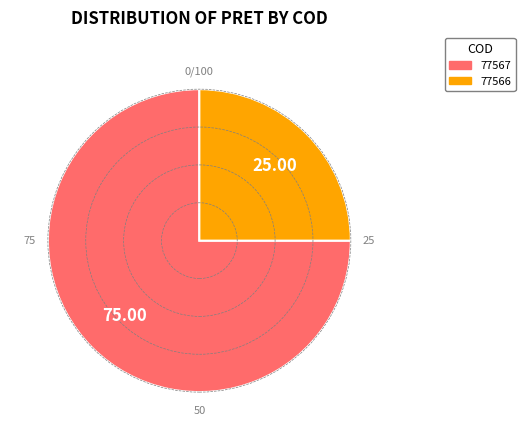

Do 77566 and 77567 together represent more than half of the pie?

Yes